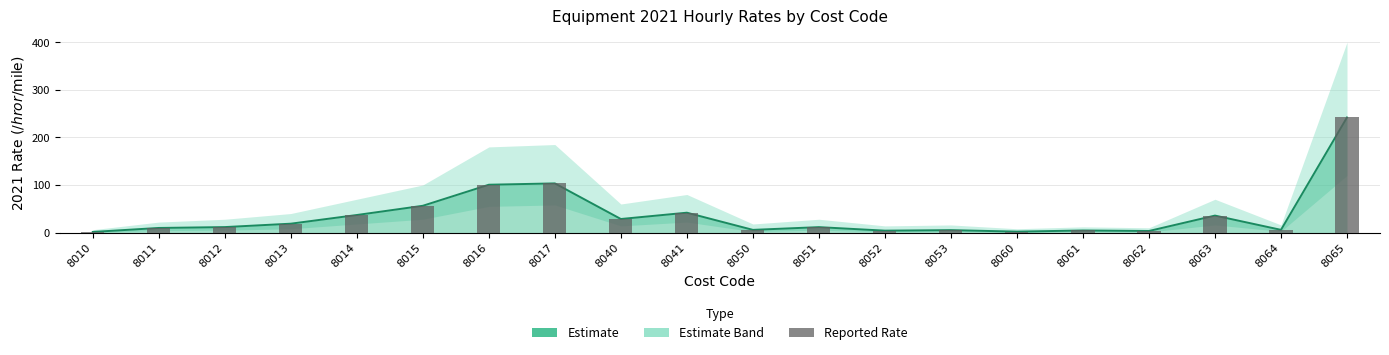

Is it true that the value at 8061 is 4.3?

True